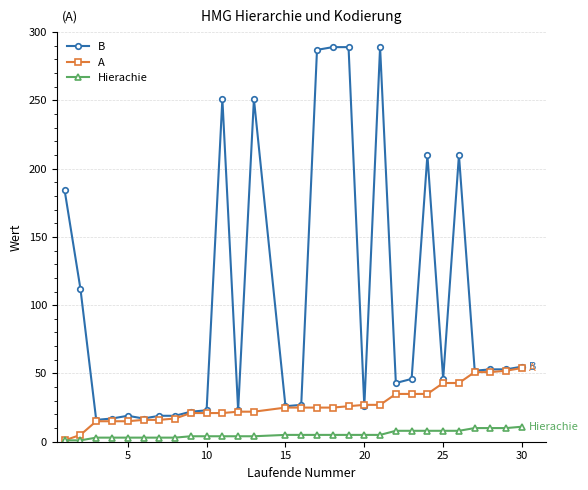

At how many categories does at least one series exceed 34?

17